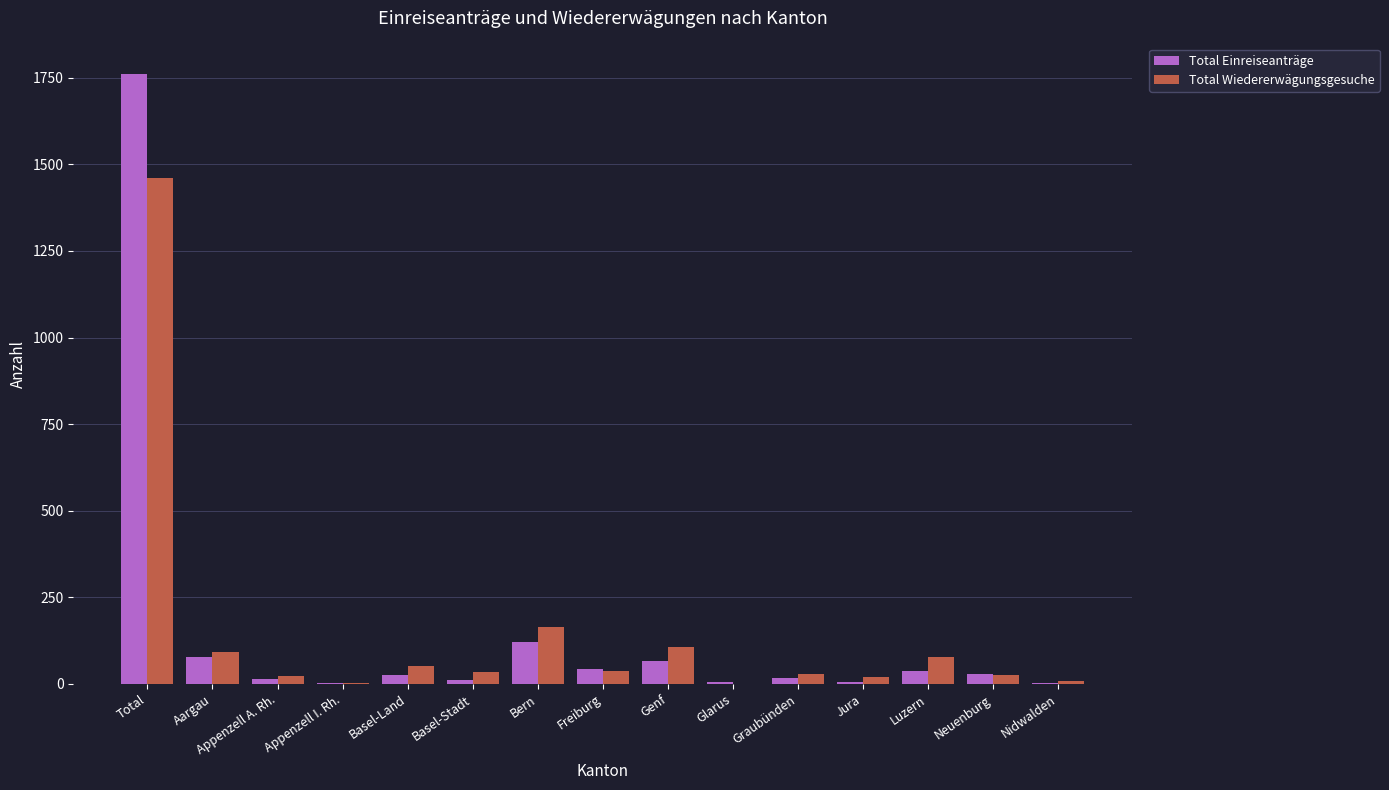

What is the difference between the Total Einreiseanträge values at Total and Bern?

1641